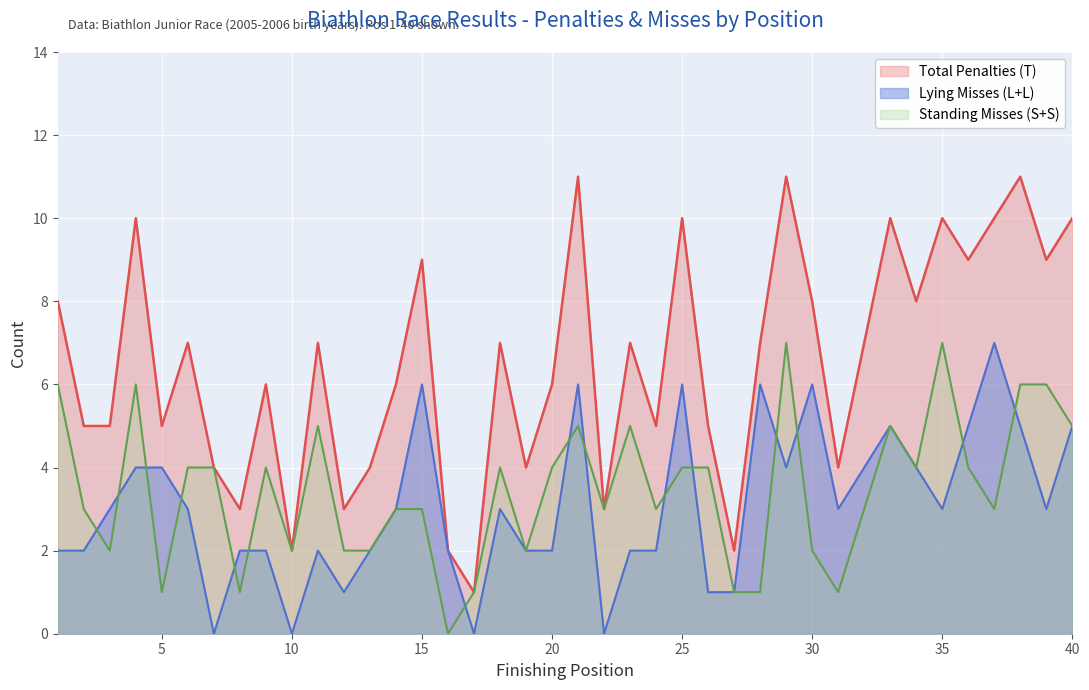

Reading right to left, what are all the values shown in this chart?

Total Penalties (T): 10	9	11	10	9	10	8	10	7	4	8	11	7	2	5	10	5	7	3	11	6	4	7	1	2	9	6	4	3	7	2	6	3	4	7	5	10	5	5	8
Lying Misses (L+L): 5	3	5	7	5	3	4	5	4	3	6	4	6	1	1	6	2	2	0	6	2	2	3	0	2	6	3	2	1	2	0	2	2	0	3	4	4	3	2	2
Standing Misses (S+S): 5	6	6	3	4	7	4	5	3	1	2	7	1	1	4	4	3	5	3	5	4	2	4	1	0	3	3	2	2	5	2	4	1	4	4	1	6	2	3	6